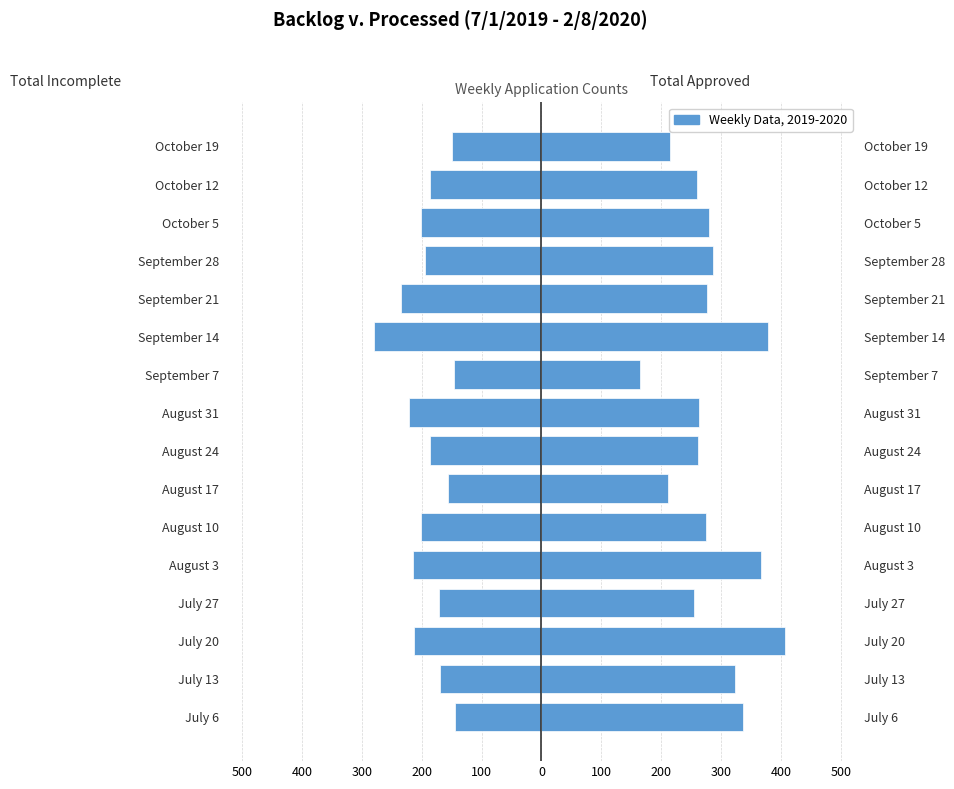

Are the bars grouped side by side (vs. stacked)?

Yes